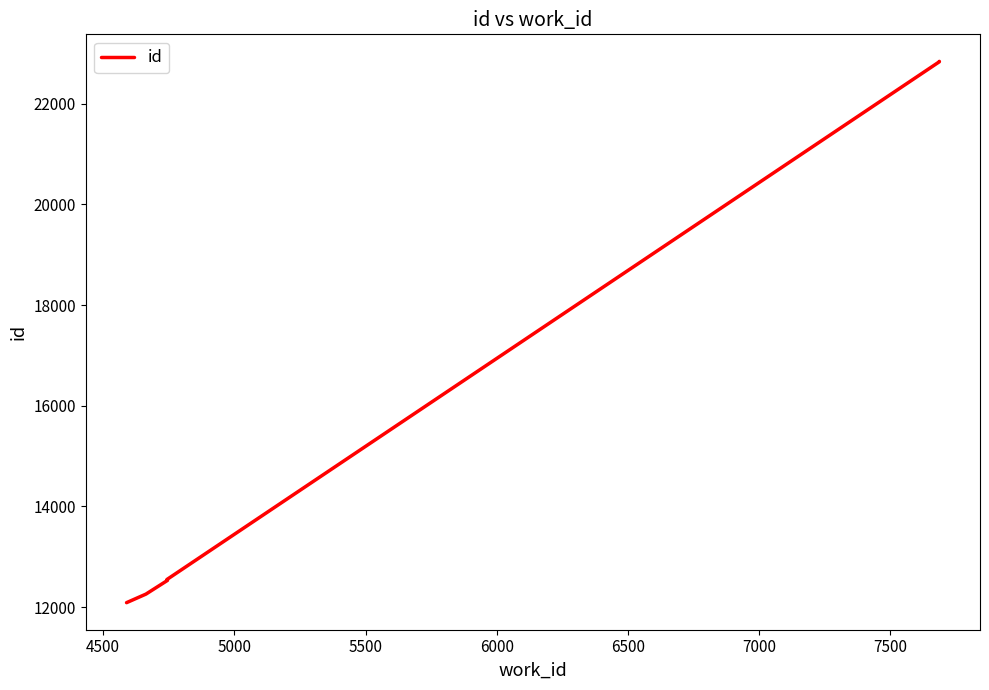

The value at 4000 is 7226. True or false?

False